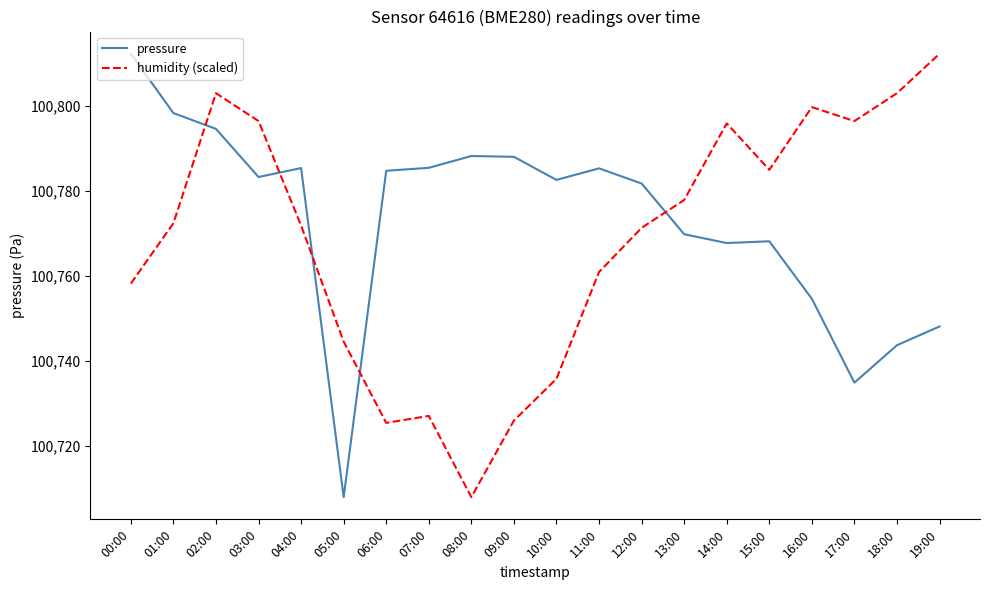

What position from the right is 04:00?

16